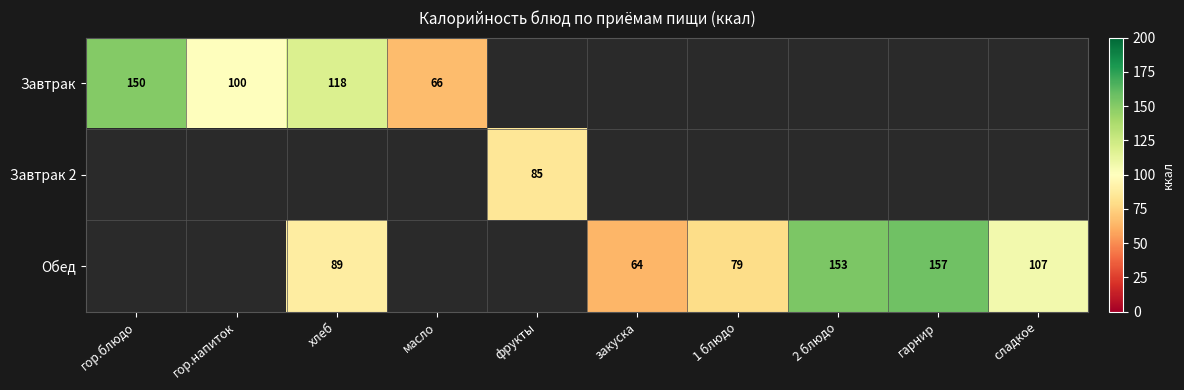

Is the value of Завтрак 2 at фрукты greater than the value of Завтрак at гор.напиток?

No